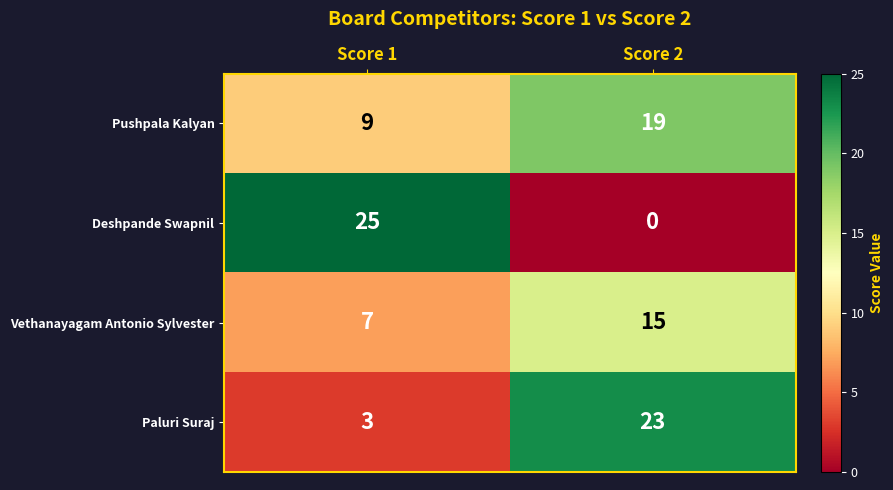

Reading right to left, extract all data points from this chart.

Pushpala Kalyan: Score 2=19	Score 1=9
Deshpande Swapnil: Score 2=0	Score 1=25
Vethanayagam Antonio Sylvester: Score 2=15	Score 1=7
Paluri Suraj: Score 2=23	Score 1=3